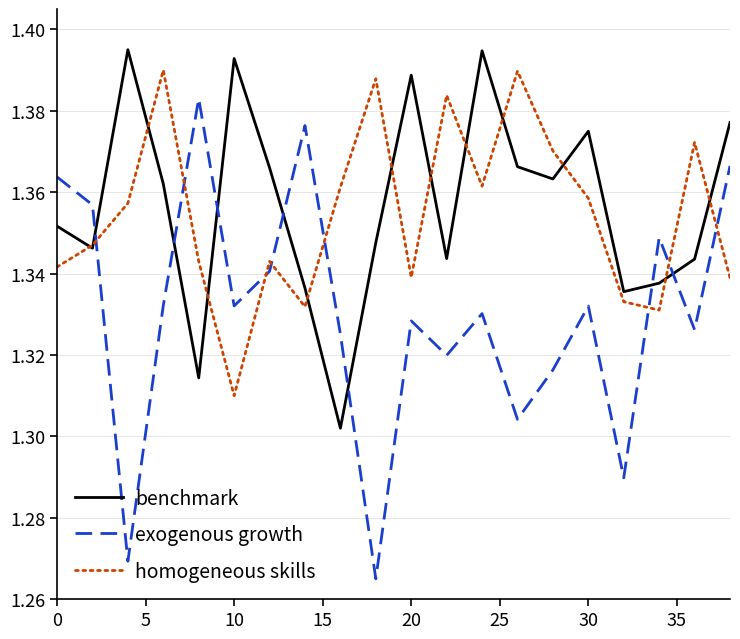

After their last crossing, which series has the higher values: homogeneous skills or benchmark?

benchmark